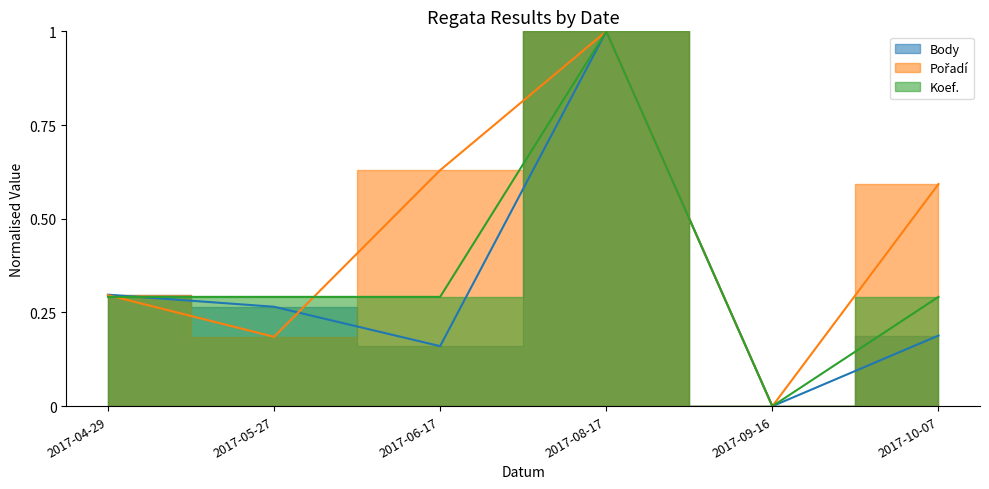

How many intersections are there between Body and Pořadí?

1